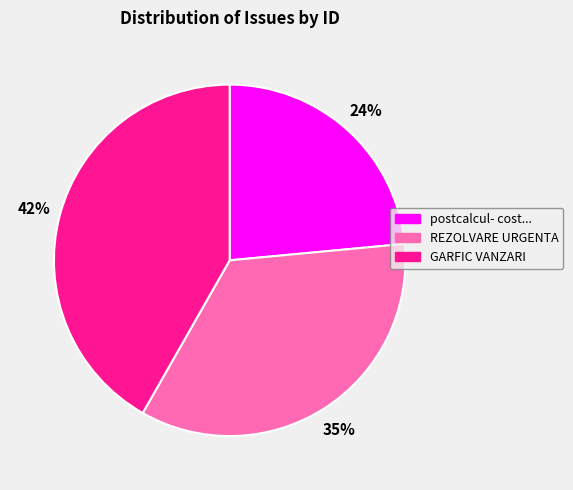

The GARFIC VANZARI slice represents 28% of the pie. True or false?

False